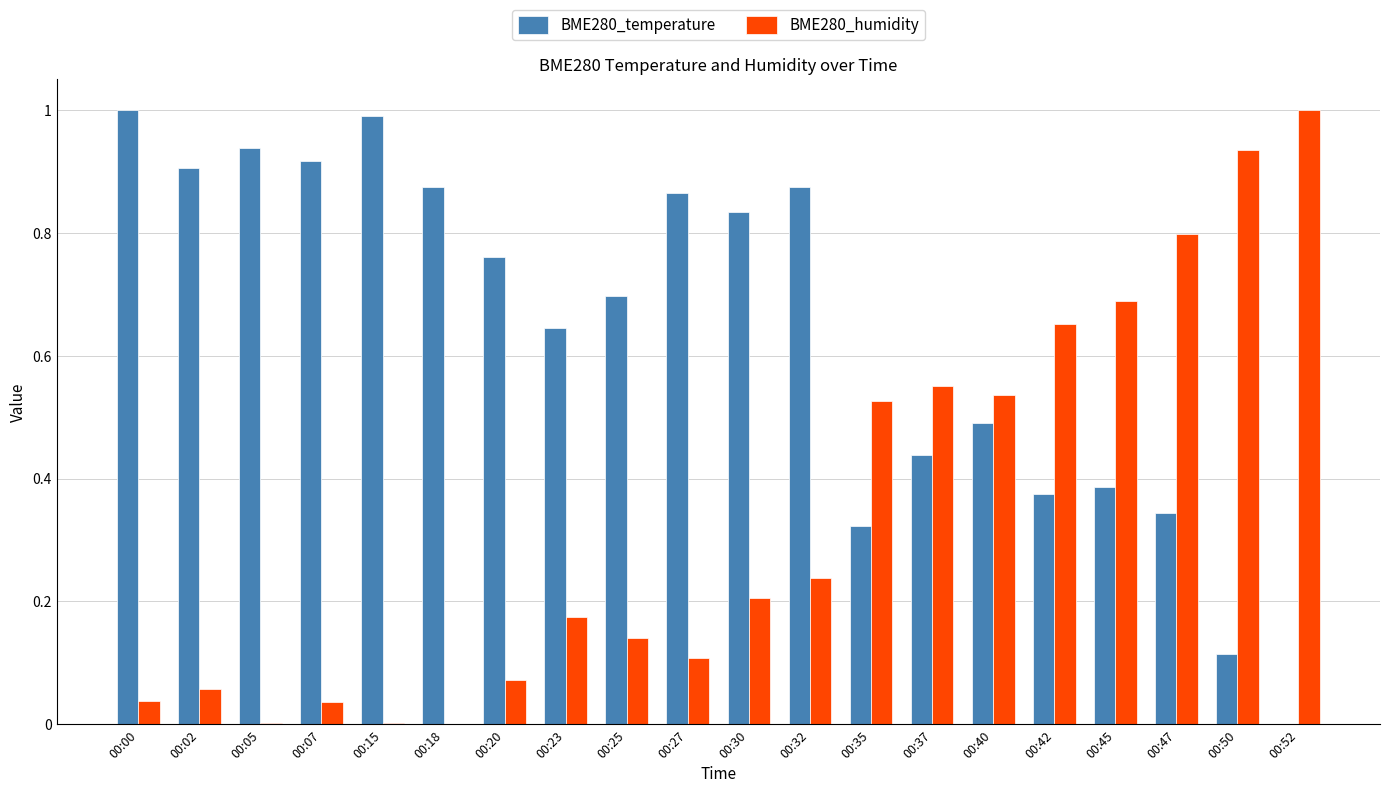

True or false: BME280_temperature has a value of 0.4 at 00:52.

False